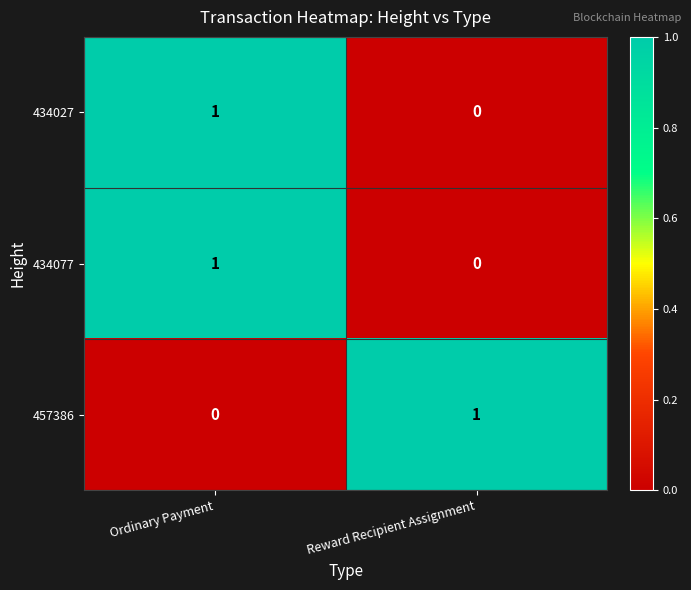

What is the spread (max minus min) of values at Reward Recipient Assignment?

1